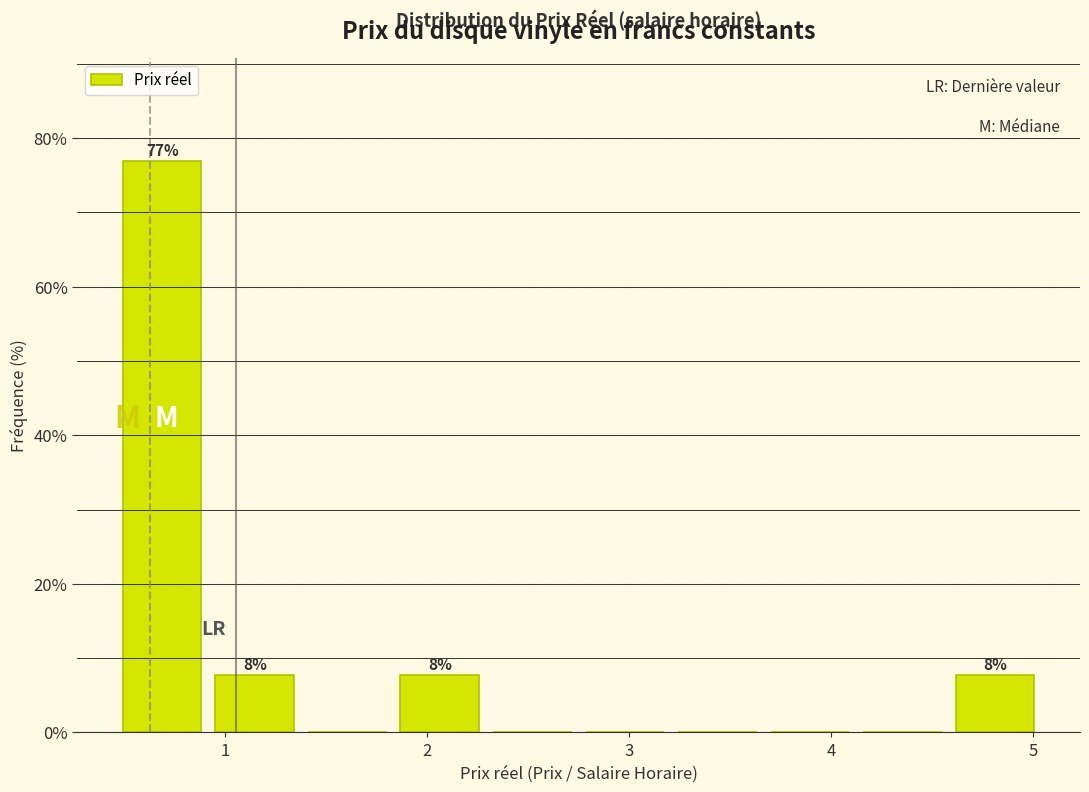

Over which range of the x-axis is the bar tallest?

0.5 to 0.9